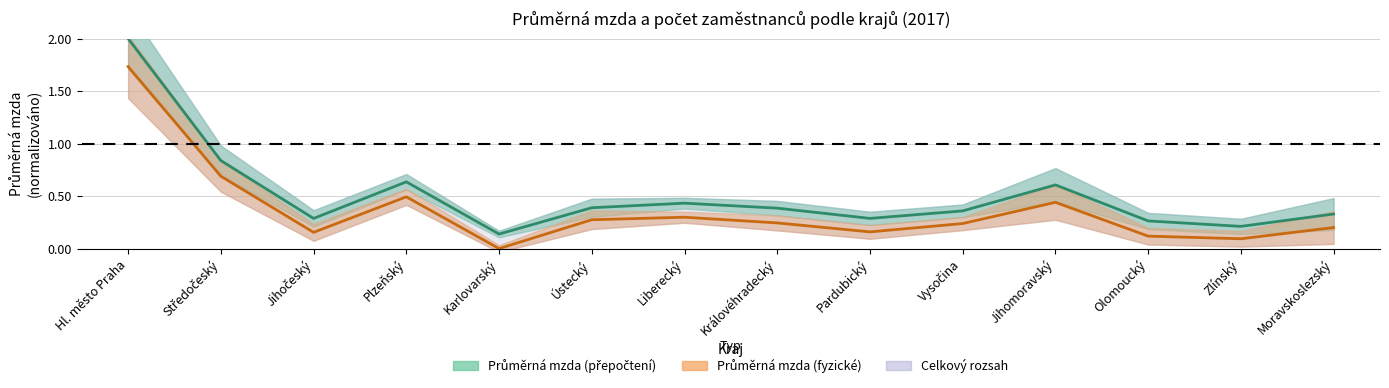

At which label is Průměrná mzda (fyzické) closest to 0?

Karlovarský